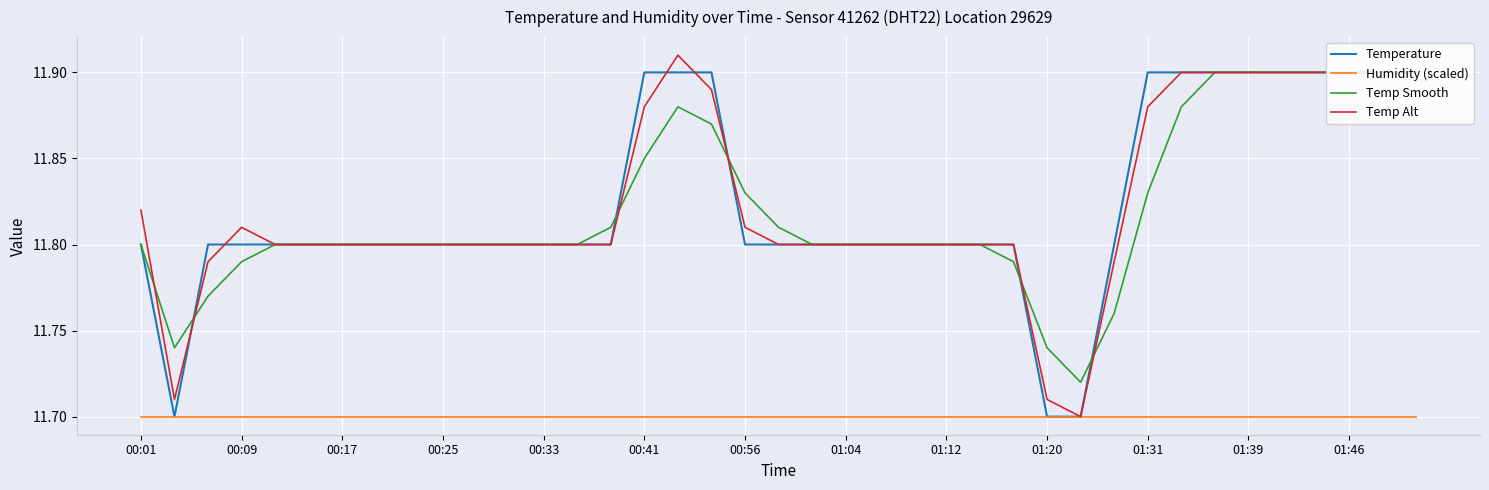

Reading left to right, extract all data points from this chart.

Temperature: 11.8	11.7	11.8	11.8	11.8	11.8	11.8	11.8	11.8	11.8	11.8	11.8	11.8	11.8	11.8	11.9	11.9	11.9	11.8	11.8	11.8	11.8	11.8	11.8	11.8	11.8	11.8	11.7	11.7	11.8	11.9	11.9	11.9	11.9	11.9	11.9	11.9	11.9	11.9
Humidity (scaled): 11.7	11.7	11.7	11.7	11.7	11.7	11.7	11.7	11.7	11.7	11.7	11.7	11.7	11.7	11.7	11.7	11.7	11.7	11.7	11.7	11.7	11.7	11.7	11.7	11.7	11.7	11.7	11.7	11.7	11.7	11.7	11.7	11.7	11.7	11.7	11.7	11.7	11.7	11.7
Temp Smooth: 11.8	11.7	11.8	11.8	11.8	11.8	11.8	11.8	11.8	11.8	11.8	11.8	11.8	11.8	11.8	11.8	11.9	11.9	11.8	11.8	11.8	11.8	11.8	11.8	11.8	11.8	11.8	11.7	11.7	11.8	11.8	11.9	11.9	11.9	11.9	11.9	11.9	11.9	11.9
Temp Alt: 11.8	11.7	11.8	11.8	11.8	11.8	11.8	11.8	11.8	11.8	11.8	11.8	11.8	11.8	11.8	11.9	11.9	11.9	11.8	11.8	11.8	11.8	11.8	11.8	11.8	11.8	11.8	11.7	11.7	11.8	11.9	11.9	11.9	11.9	11.9	11.9	11.9	11.9	11.9